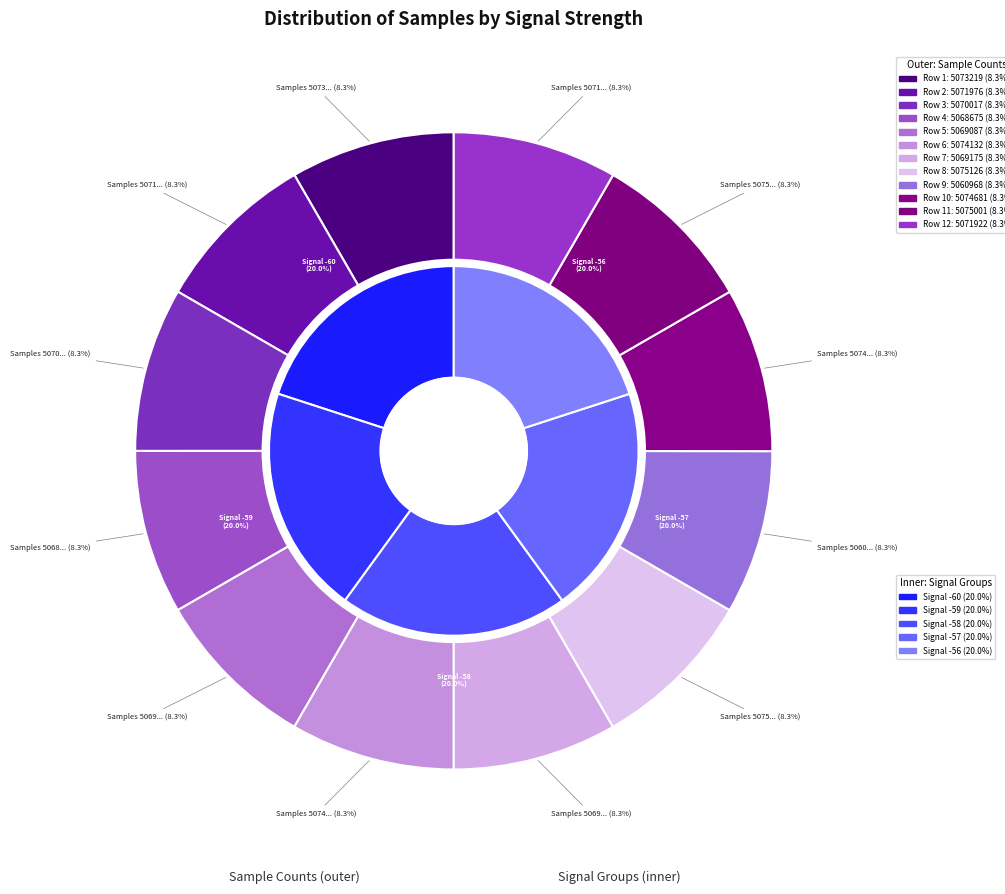

Does -58 represent more than half of the total?

No